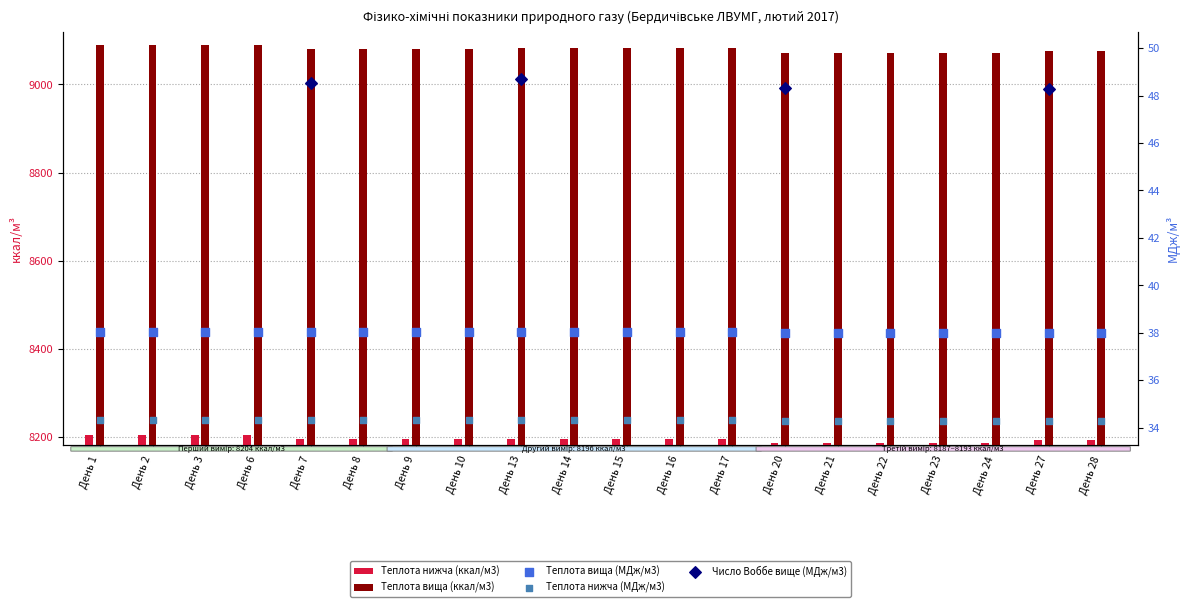

Which series contains the highest Y value?

Теплота згоряння вища (ккал/м3)